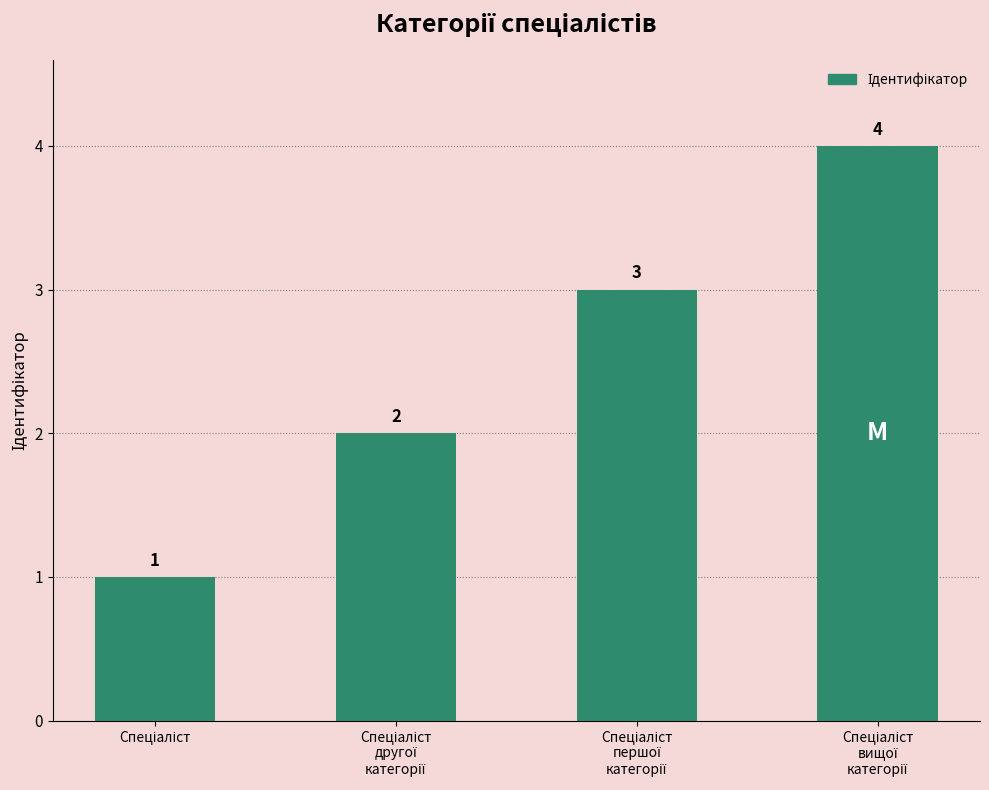

How many values are between 2 and 4?

3